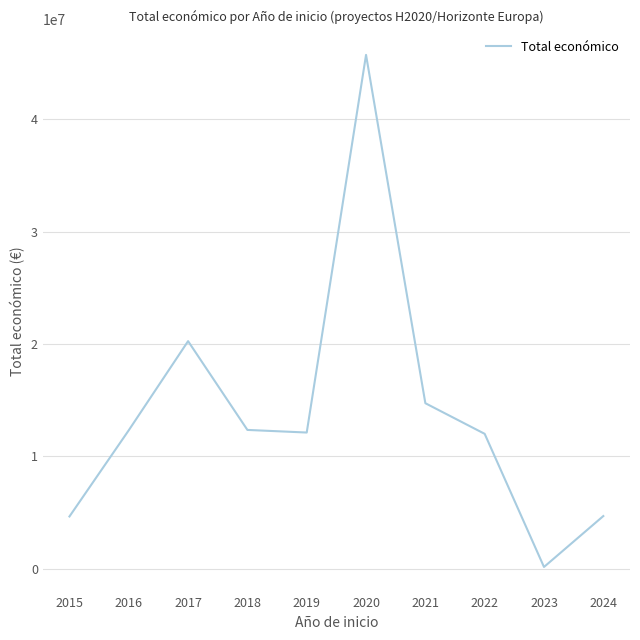

The value at 2021 is 3468899. True or false?

False